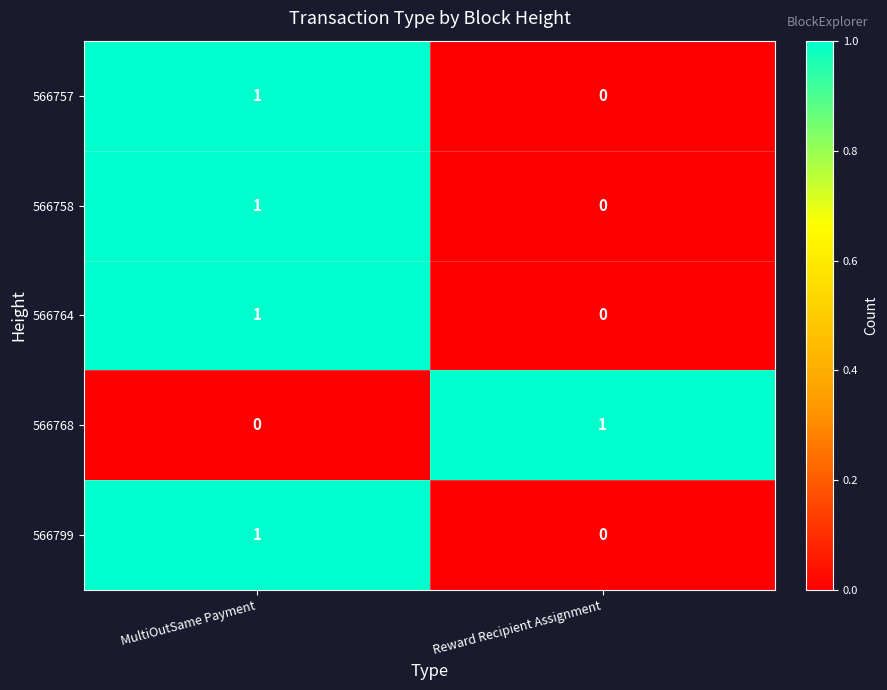

Reading left to right, what are all the values shown in this chart?

566757: MultiOutSame Payment=1	Reward Recipient Assignment=0
566758: MultiOutSame Payment=1	Reward Recipient Assignment=0
566764: MultiOutSame Payment=1	Reward Recipient Assignment=0
566768: MultiOutSame Payment=0	Reward Recipient Assignment=1
566799: MultiOutSame Payment=1	Reward Recipient Assignment=0